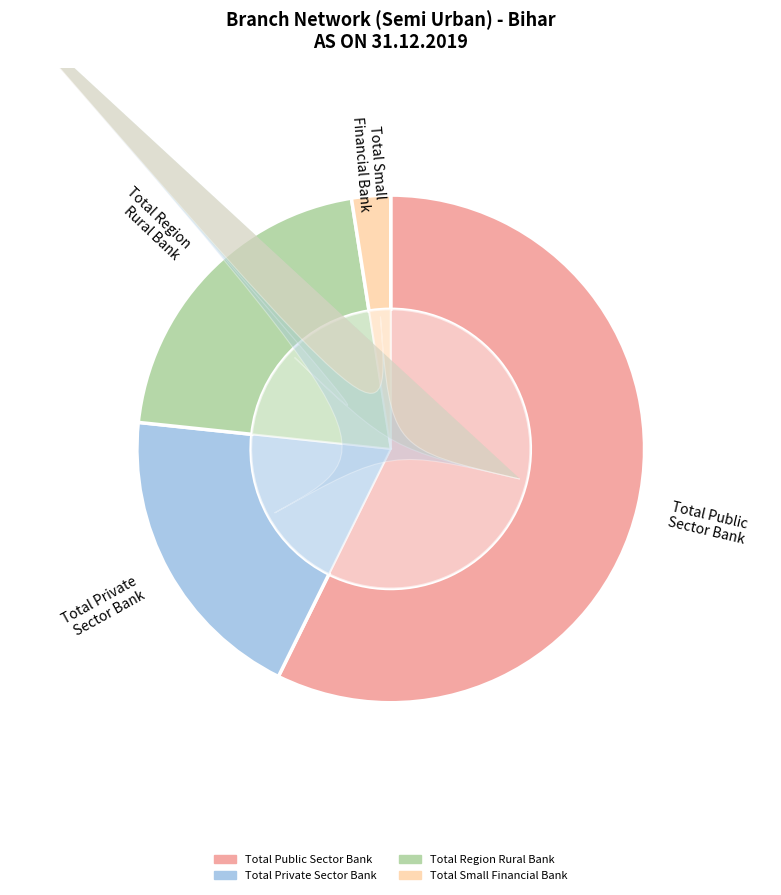

What percentage is NOT represented by Kaimur?

98.3%